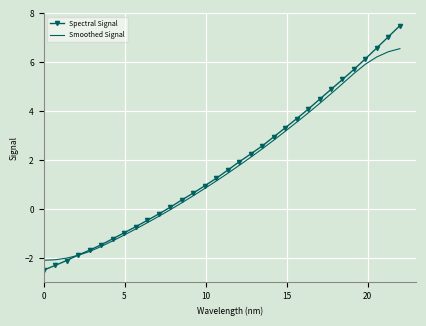

What is the minimum value for Spectral Signal?

-2.5